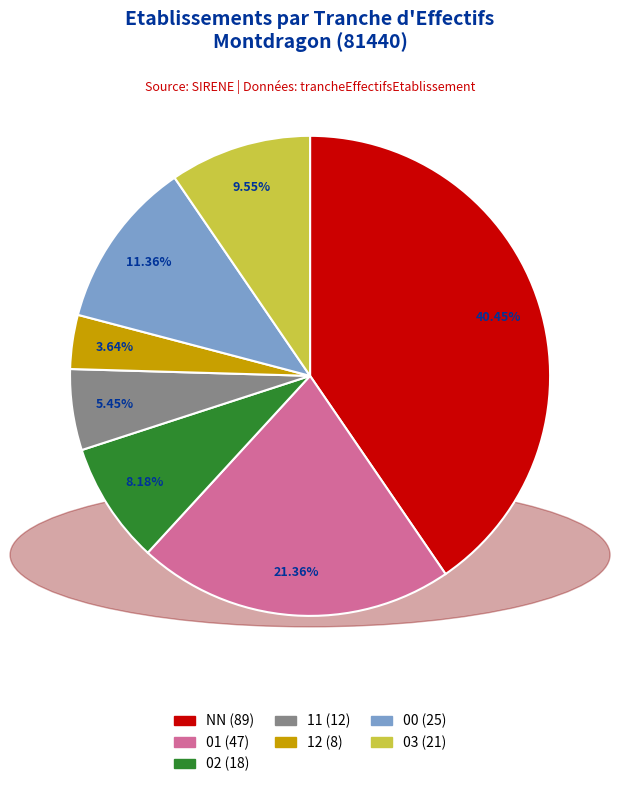

What percentage do 02 and NN together represent?

48.6%